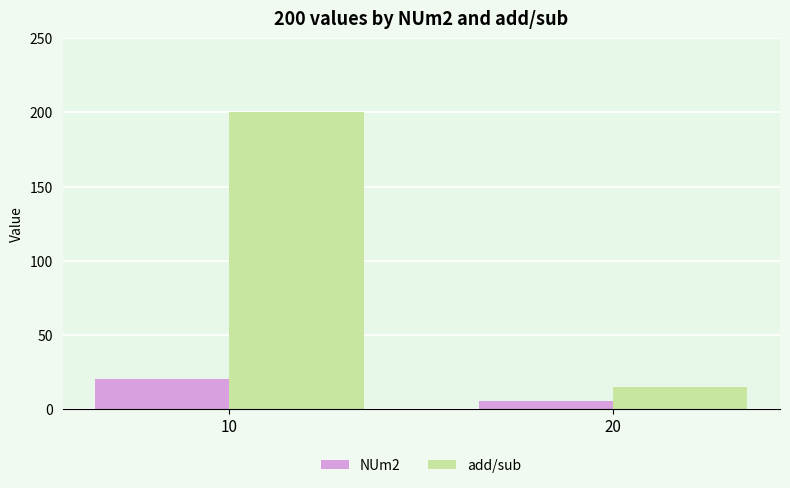

List the labels in order of add/sub value, largest first.

10, 20